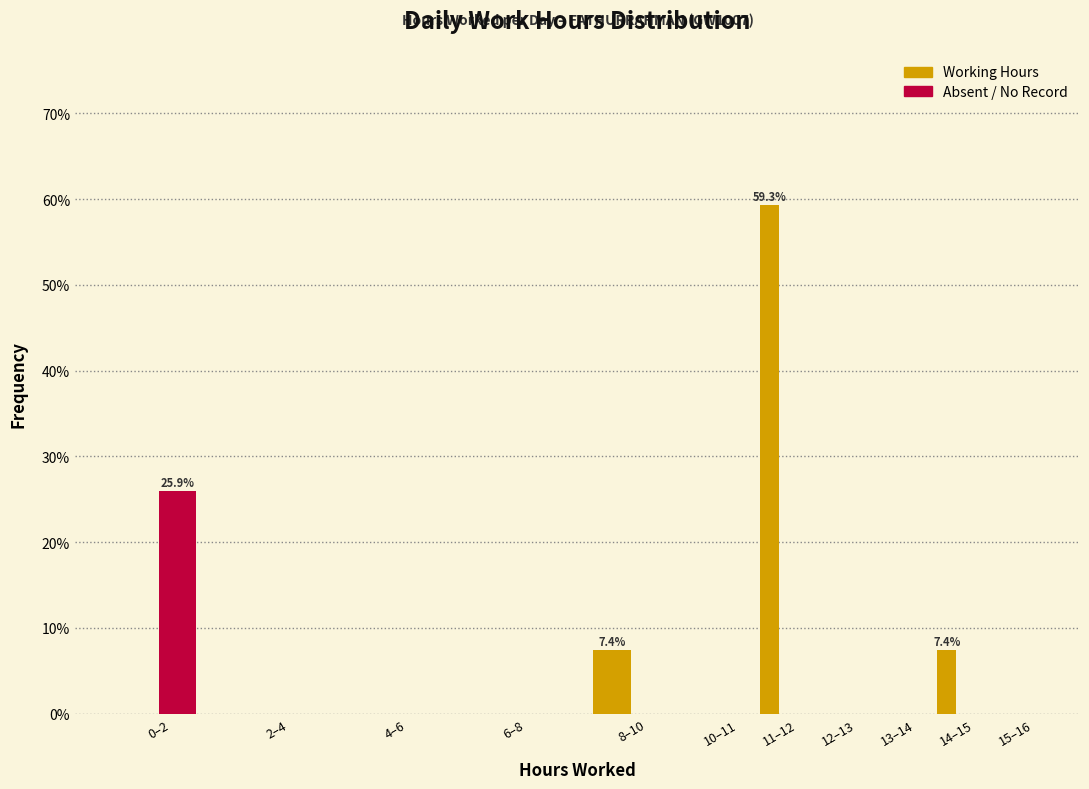

Reading left to right, what are all the values shown in this chart?

Working Hours: 0–2=0.0	2–4=0.0	4–6=0.0	6–8=0.0	8–10=7.4	10–11=0.0	11–12=59.3	12–13=0.0	13–14=0.0	14–15=7.4	15–16=0.0
Absent / No Record: 0–2=25.9	2–4=0.0	4–6=0.0	6–8=0.0	8–10=0.0	10–11=0.0	11–12=0.0	12–13=0.0	13–14=0.0	14–15=0.0	15–16=0.0